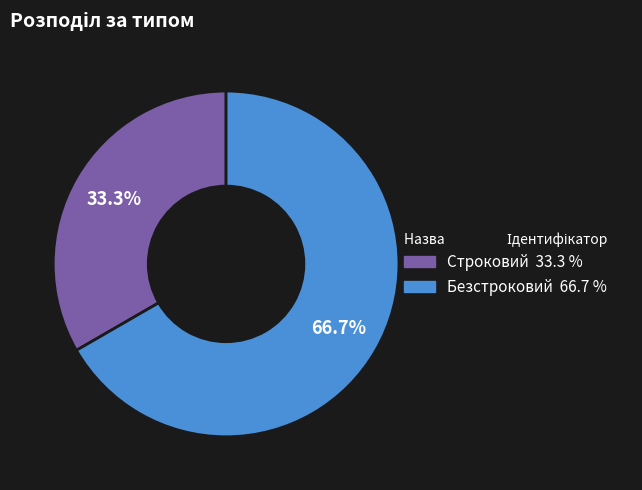

To the nearest percent, what portion does Строковий represent?

33%